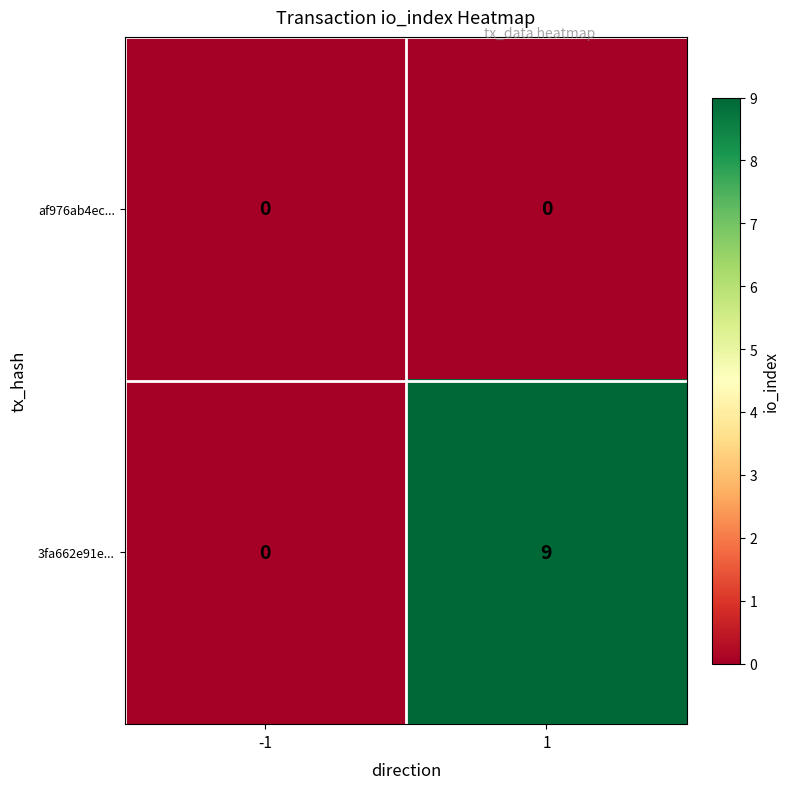

How many series are shown in this chart?

2